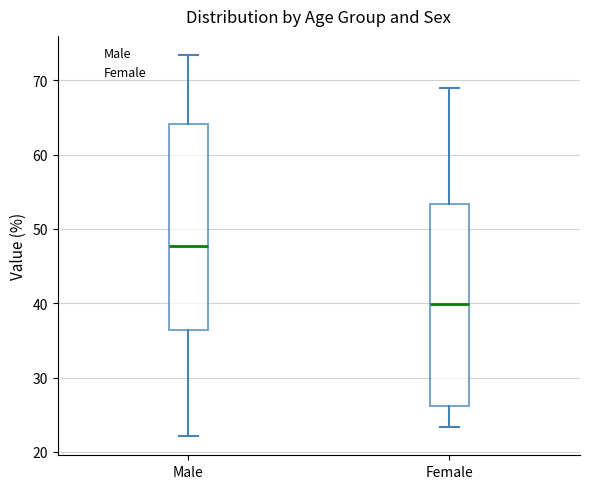

Reading left to right, read every box against the y-axis: the position of its median line, the range the box covers, and the ends of its whiskers. The values are not printed on the chart, so give them approximately, as read against the axis.

Male: median 48, box 36 to 64, whiskers 22 to 73
Female: median 40, box 26 to 53, whiskers 23 to 69